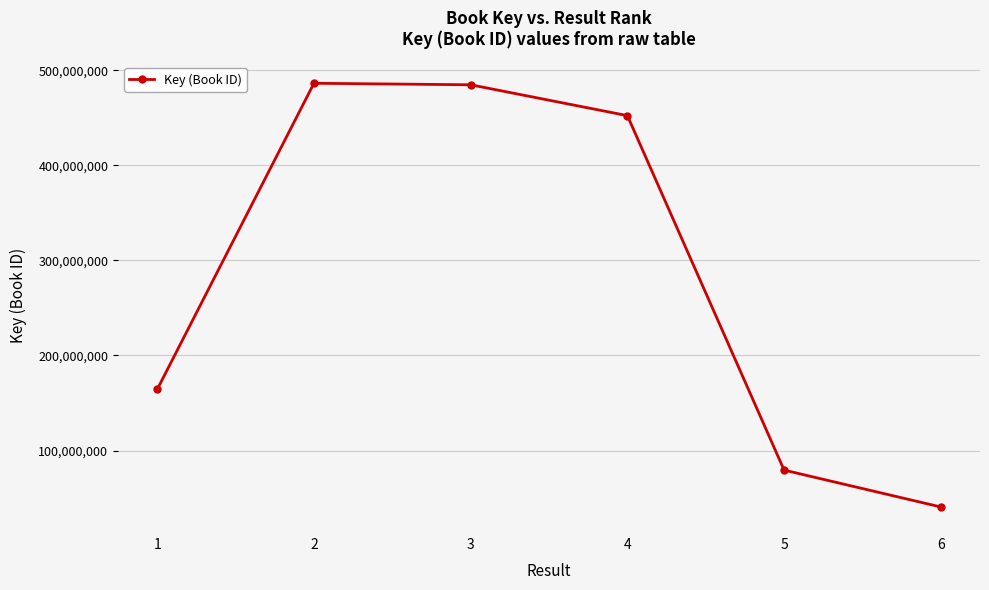

How many lines are shown in the chart?

1